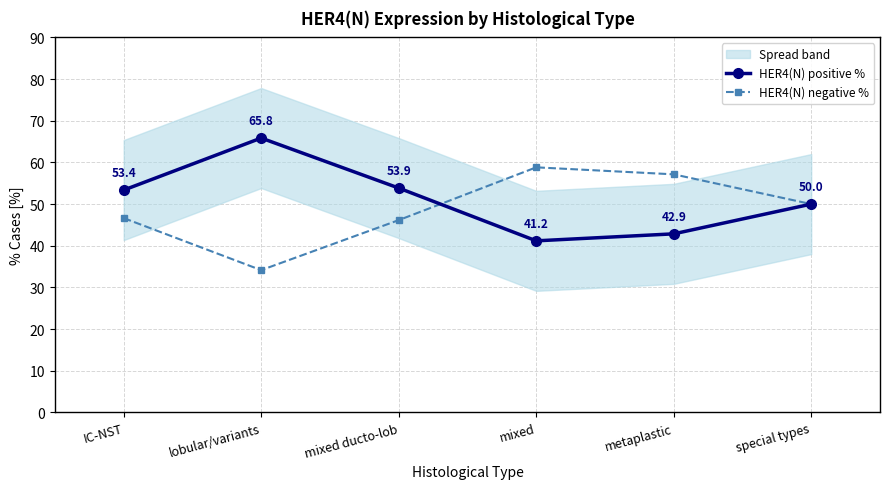

Does the chart have visible grid lines?

Yes